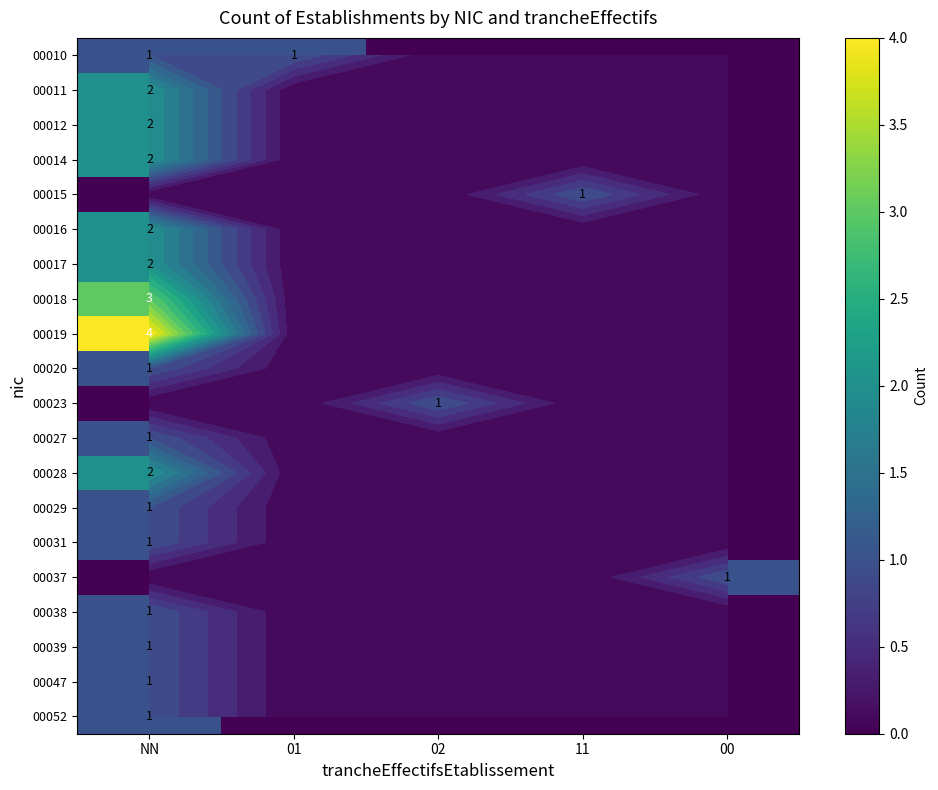

What is the sum of all 00019 values?

4